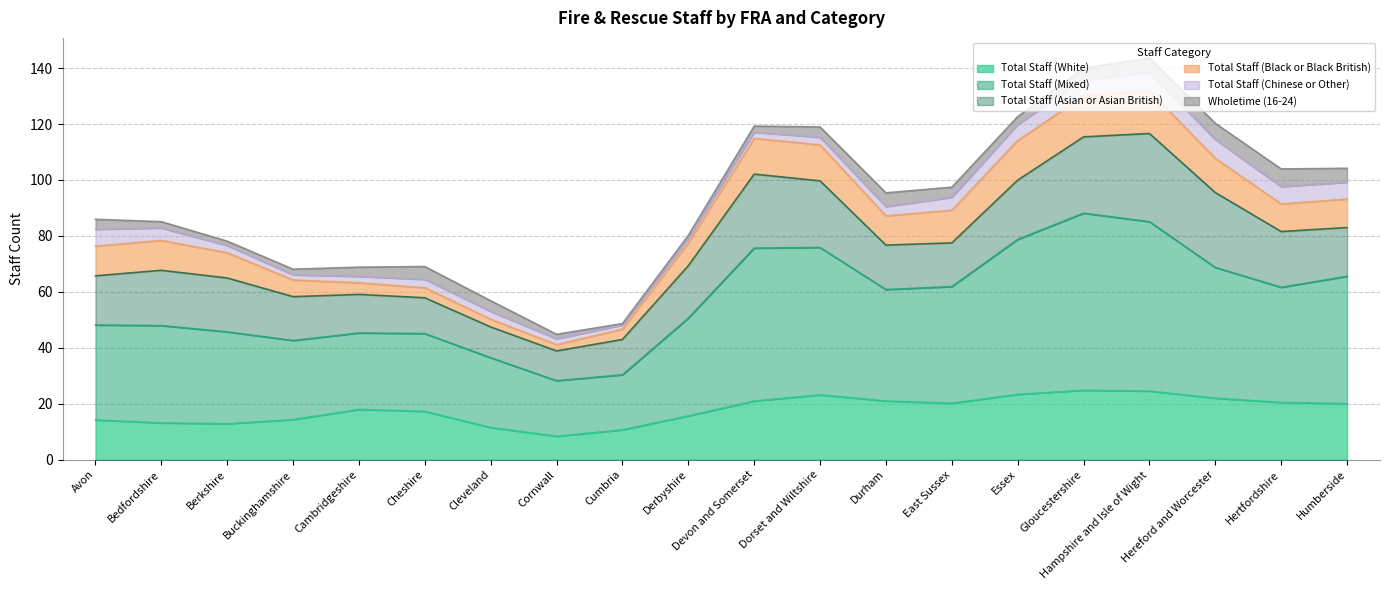

True or false: Total Staff (Mixed) has a value of 28 at Cambridgeshire.

True